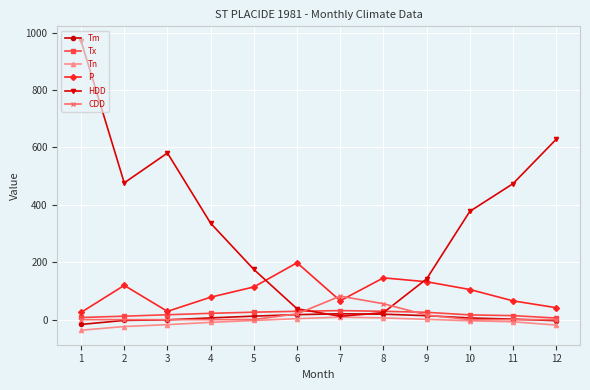

At which category is the sum across all series the highest?

1